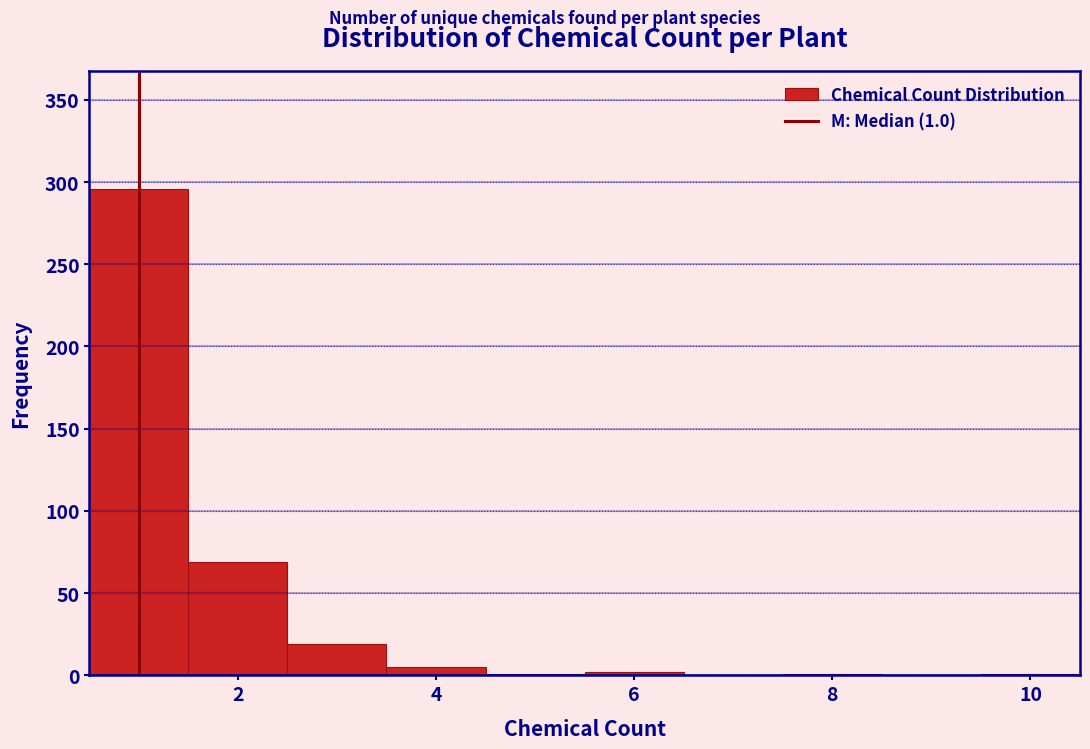

Which range on the x-axis has the tallest bar?

0.5 to 1.5